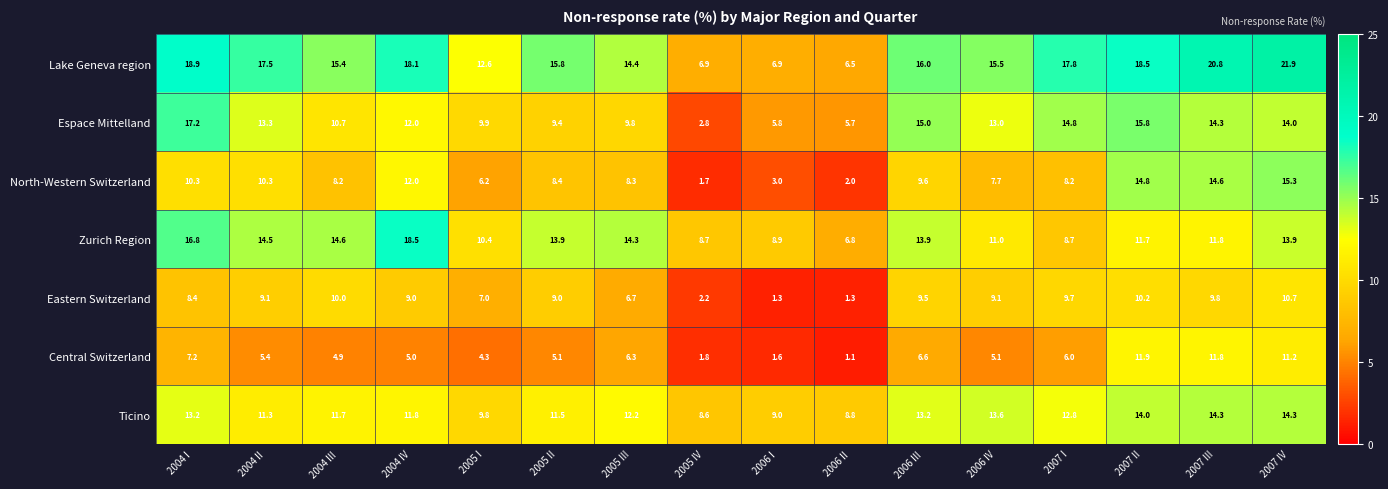

At which category does the chart reach its minimum across all series?

2006 II